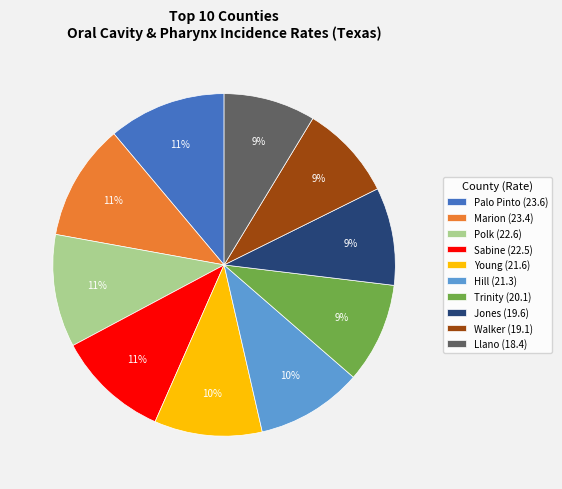

Is it true that Marion (23.4) is 11% of the pie?

True